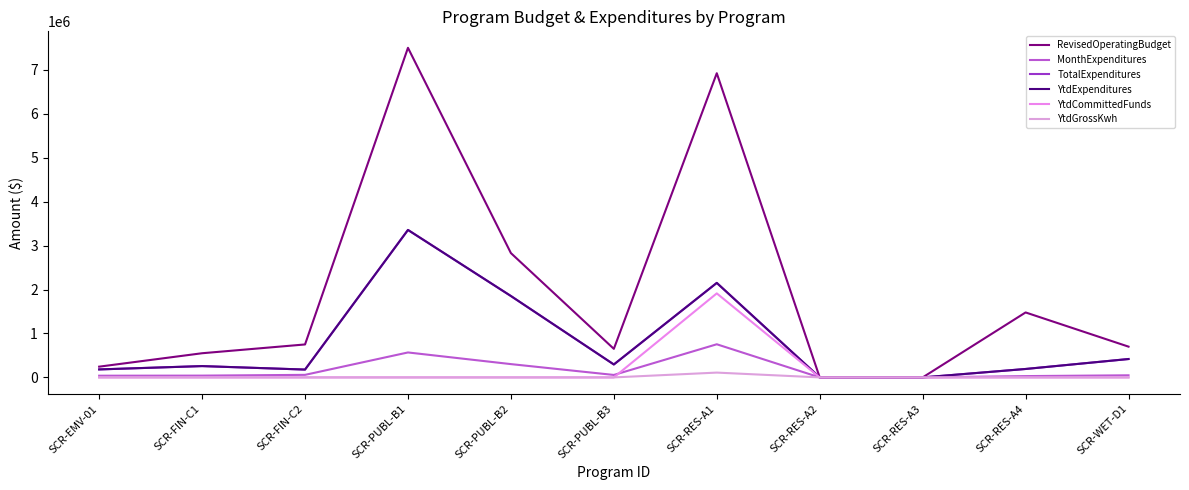

True or false: YtdExpenditures has a value of 294369 at SCR-PUBL-B3.

True